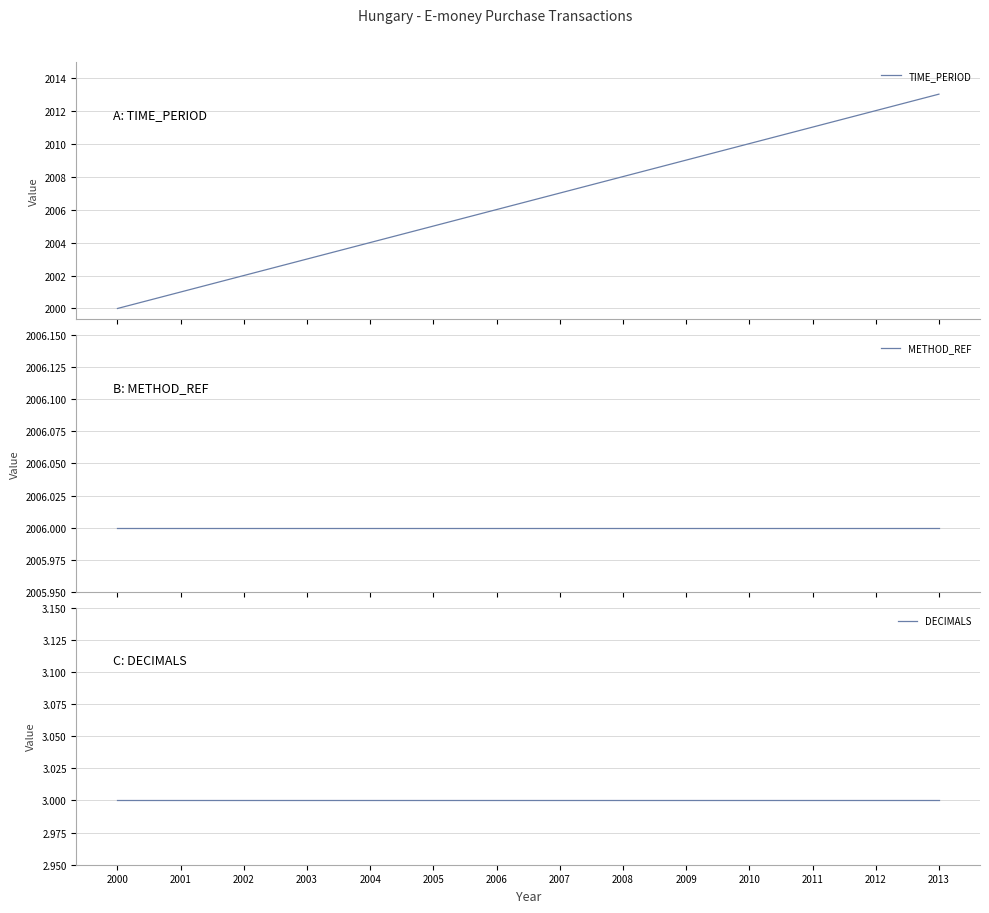

Count the number of data series in this chart.

3